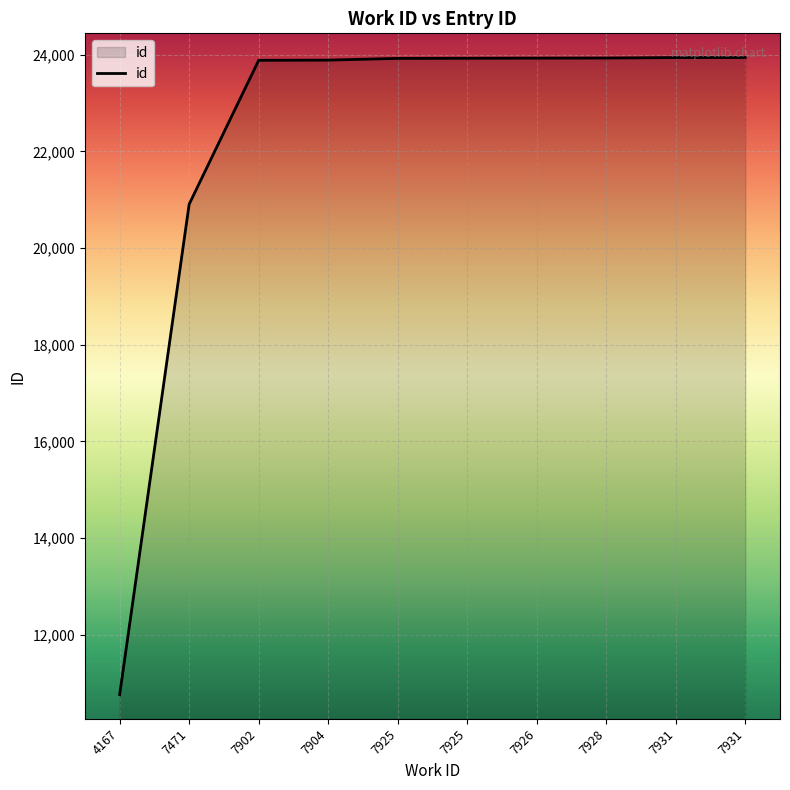

At which category does the chart reach its peak across all series?

7931